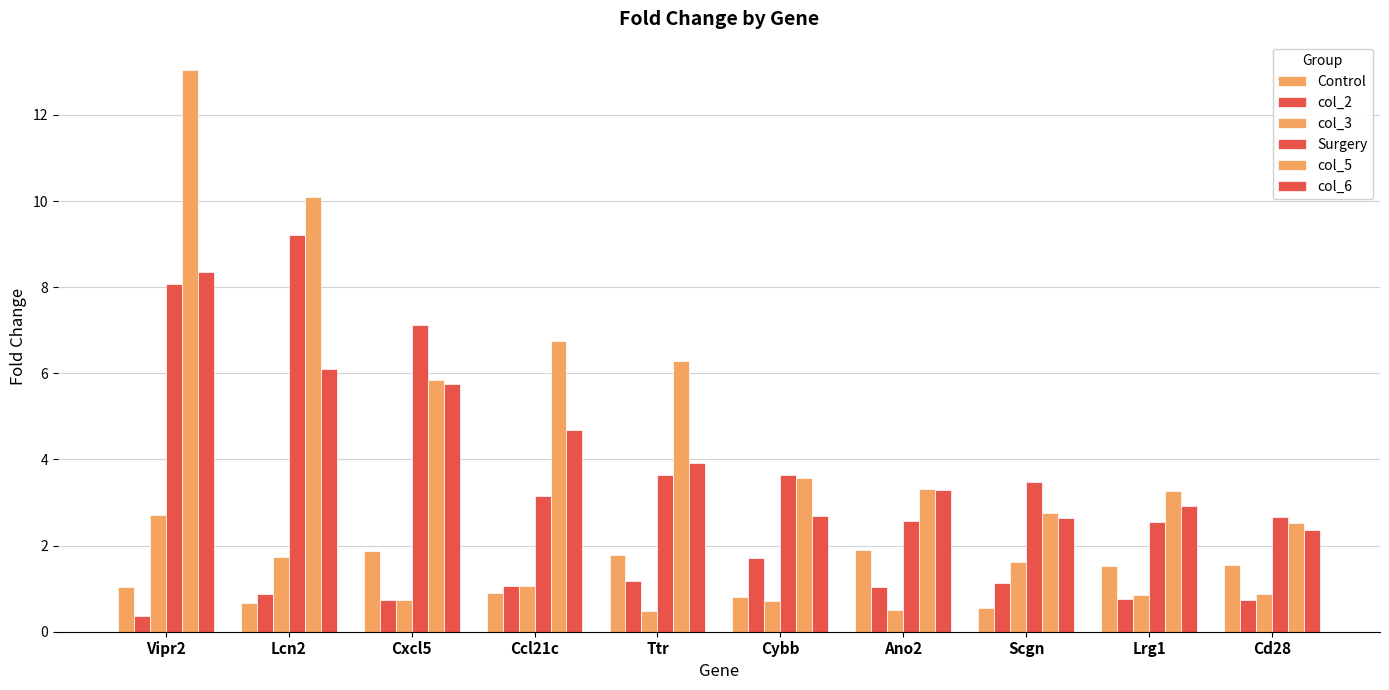

What is the total value across all series at Ccl21c?

17.6